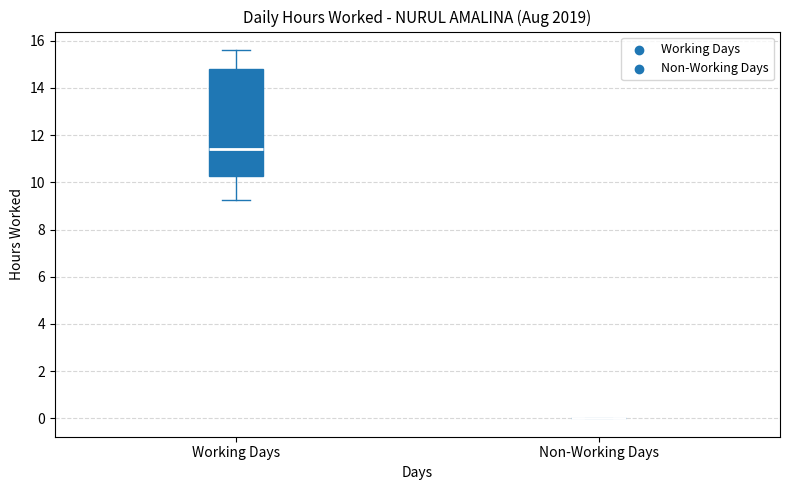

Reading left to right, transcribe this box plot: for each box, give where its median line is, the range the box spans, and where its two whiskers end, as read against the y-axis. The values are not printed on the chart, so give them approximately, as read against the axis.

Working Days: median 11.4, box 10.2 to 14.8, whiskers 9.2 to 15.6
Non-Working Days: box collapsed to a line at 0.0, whiskers 0.0 to 0.0